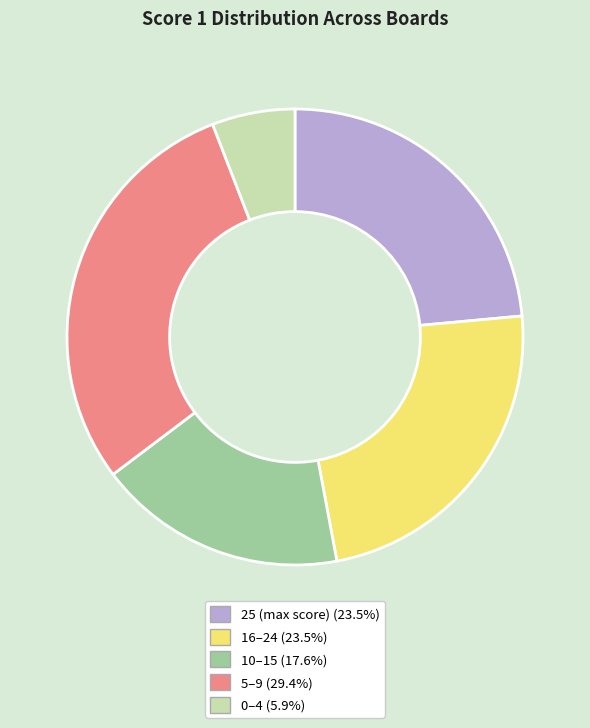

Is there a majority slice in this chart?

No